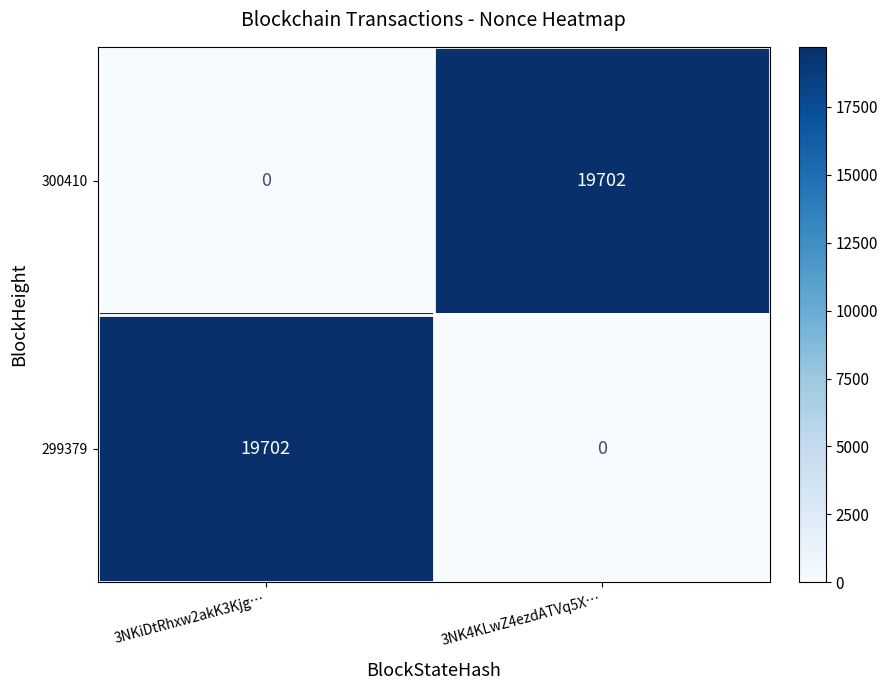

At which label does 299379 reach its peak?

3NKiDtRhxw2akK3Kjg…